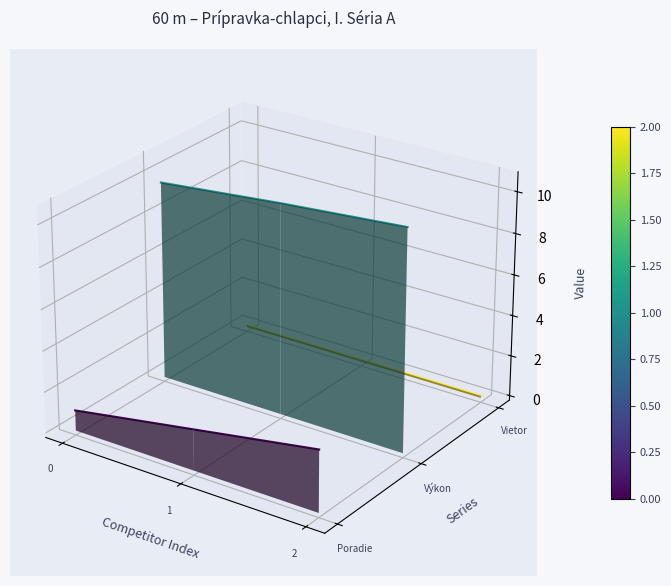

What are all the series names shown in the legend?

Poradie, Výkon, Vietor